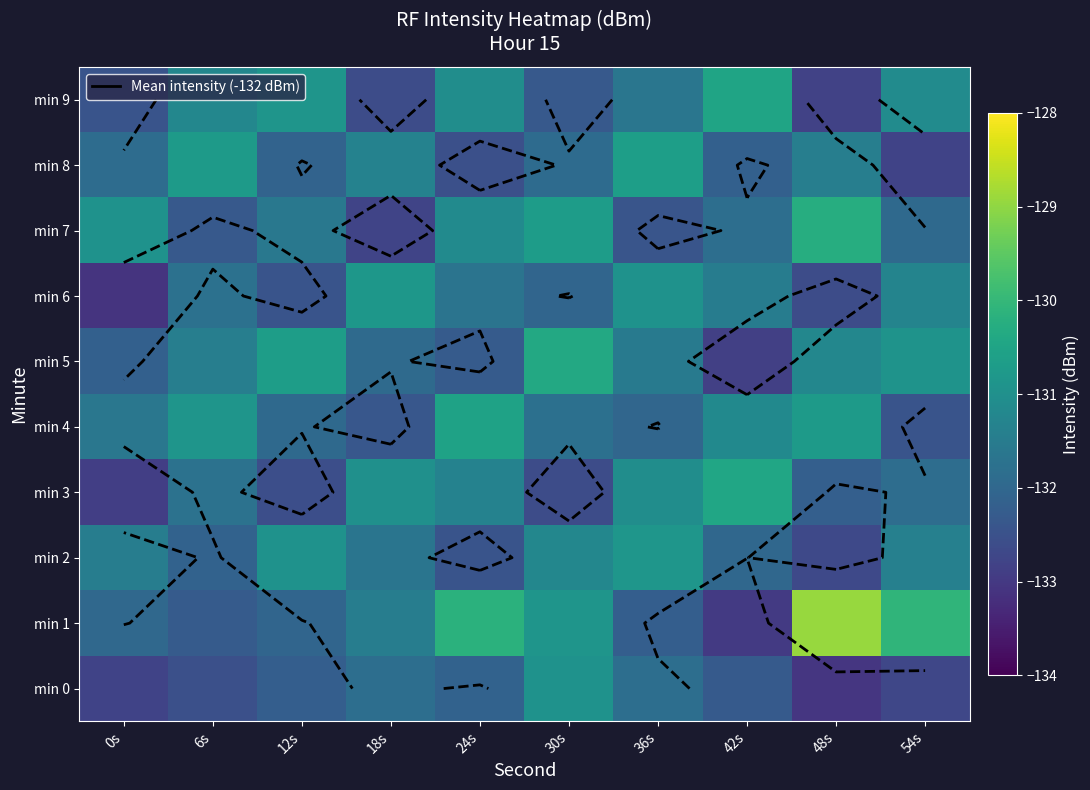

The min 8 series shows -81.3 at 42s. True or false?

False